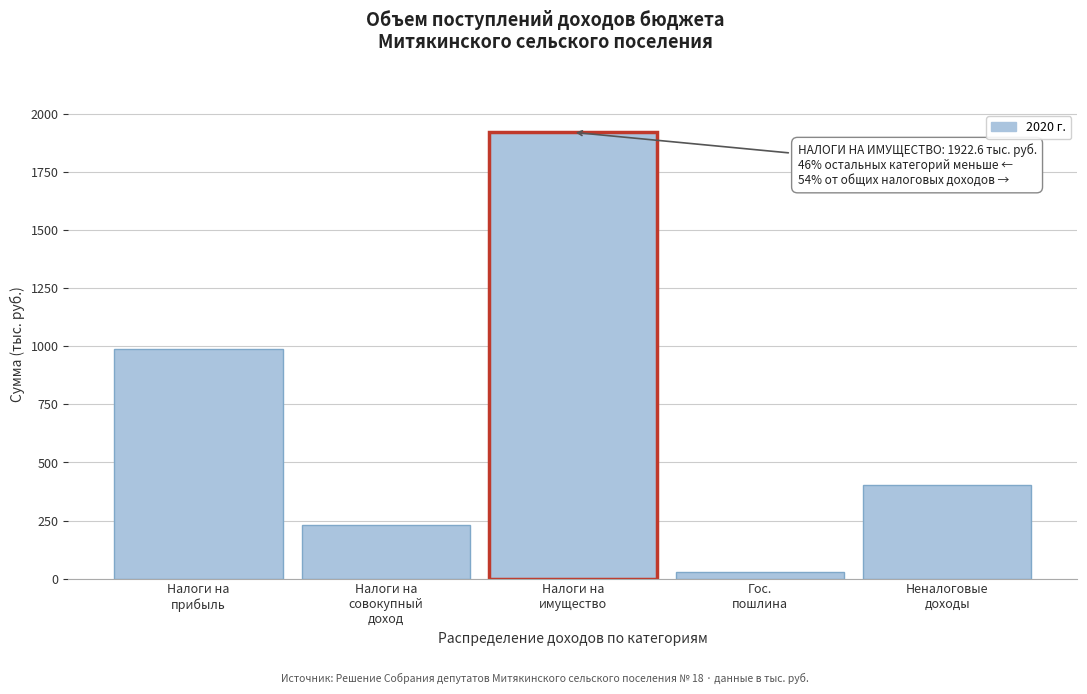

Reading left to right, transcribe all the data shown in this chart.

988.2	229.3	1922.6	27.2	403.9